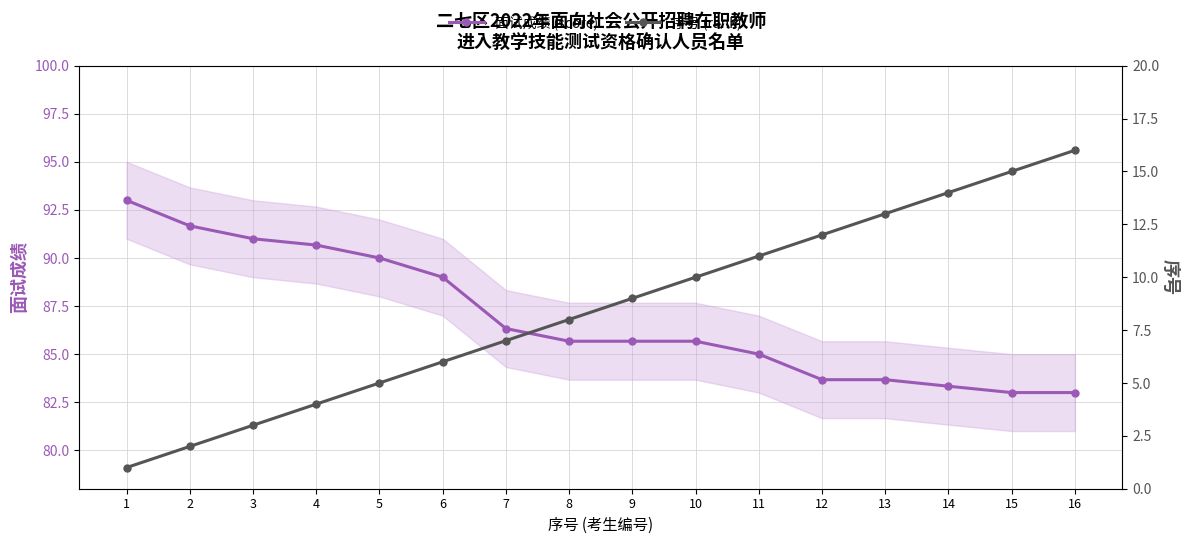

True or false: 面试成绩 (score) has a value of 85.7 at 9.

True